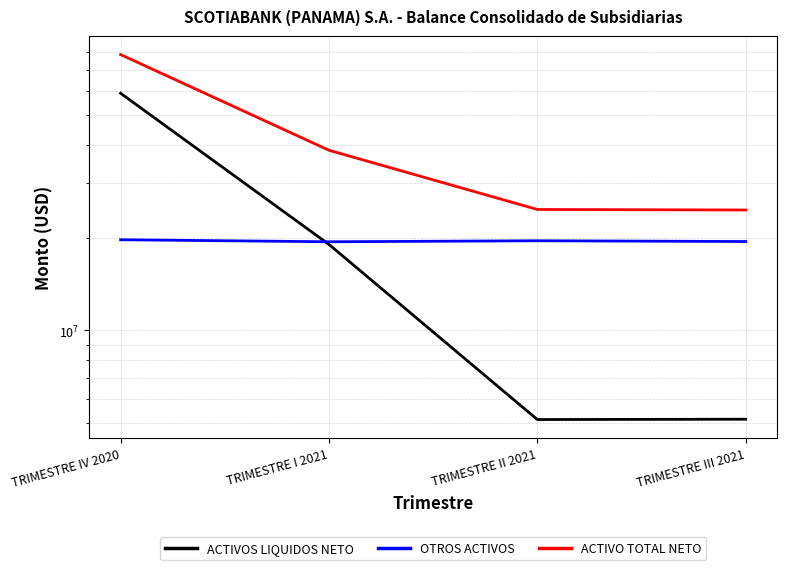

Is this an area chart (filled region under the line)?

No